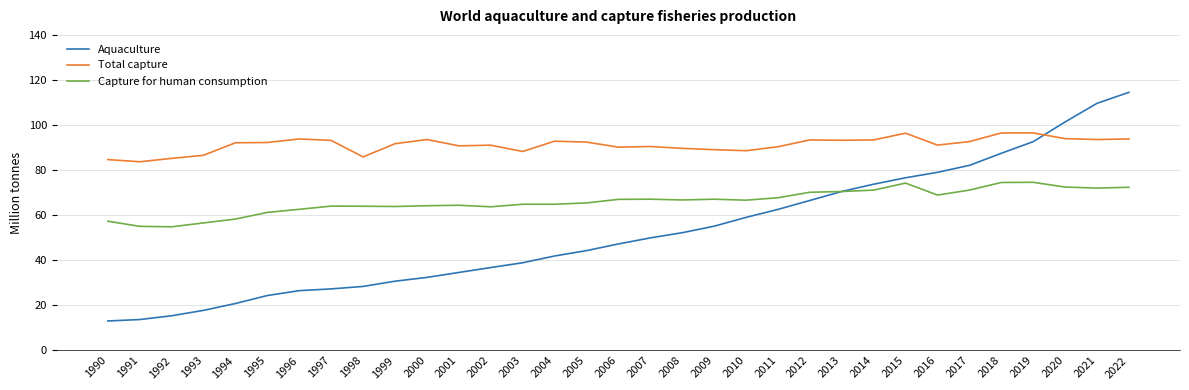

Rank the series by their maximum value, from lowest to highest.

Capture for human consumption, Total capture, Aquaculture